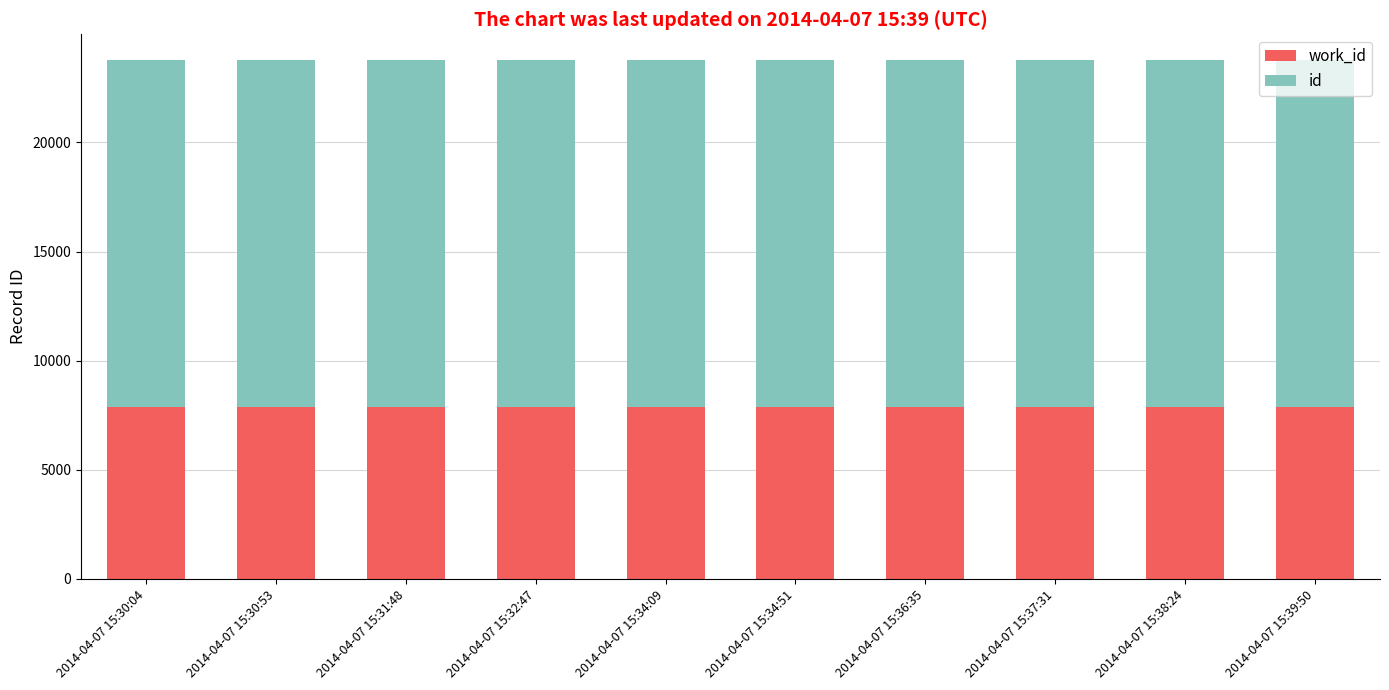

What are all the series names shown in the legend?

work_id, id